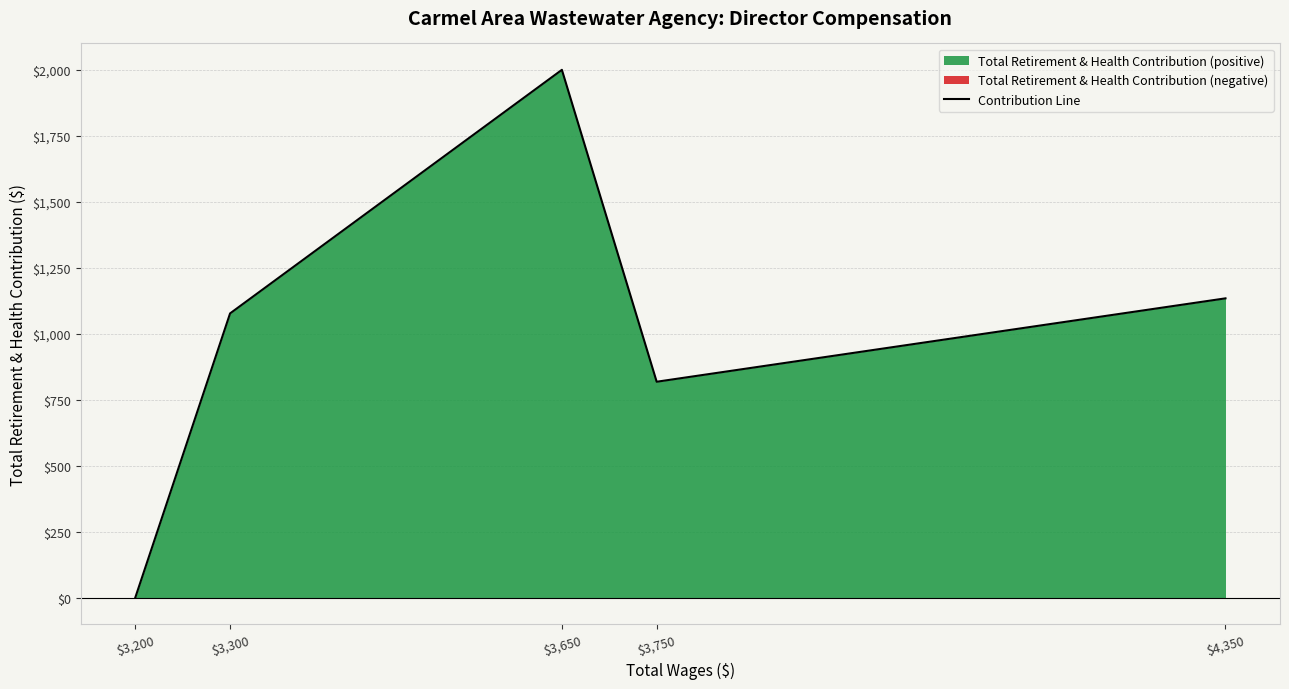

At which label is the value closest to 1000?

$3,300